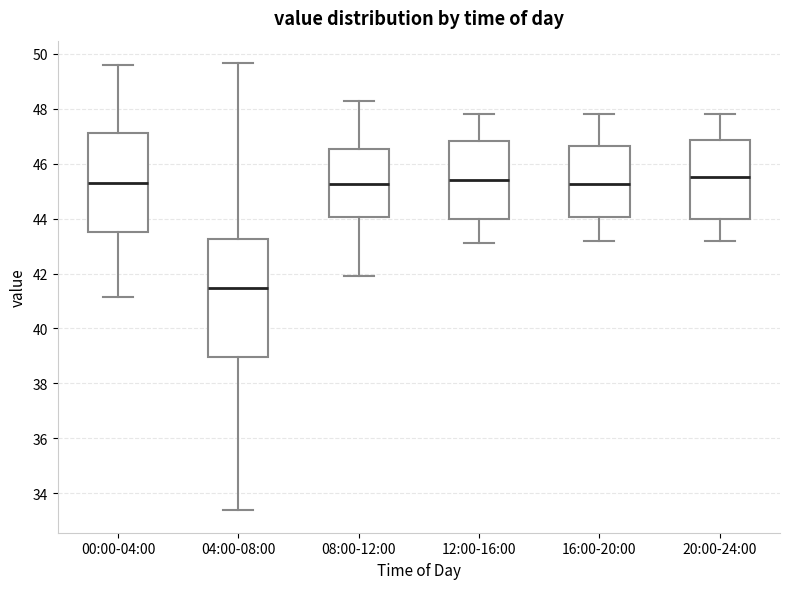

Which box is the tallest, from its lower edge to its upper edge?

04:00-08:00